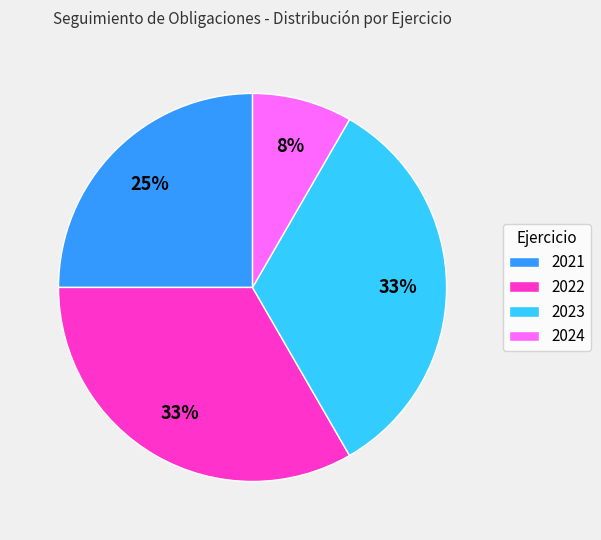

How many slices are in this pie chart?

4